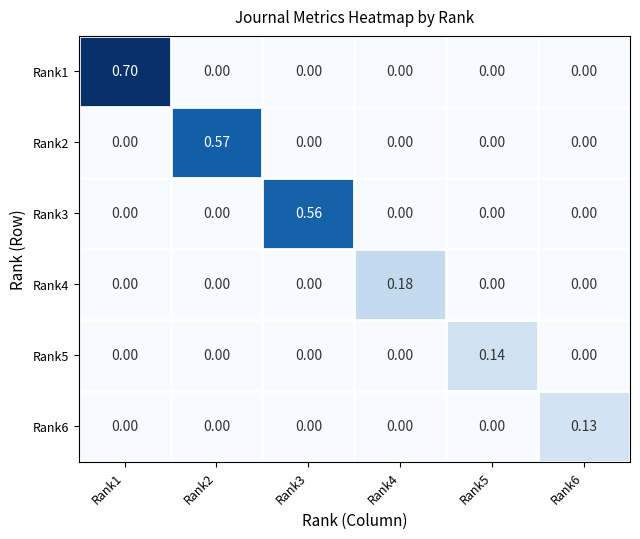

What is the total value across all series at Rank6?

0.1